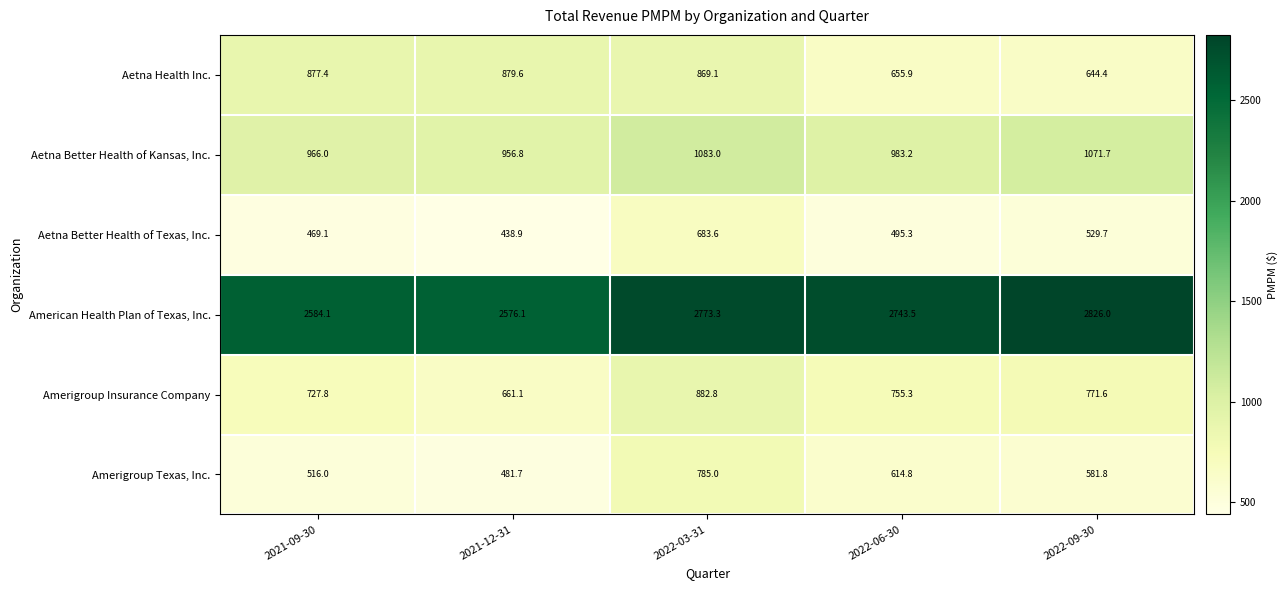

The value of Aetna Health Inc. at 2022-03-31 is 869.1. True or false?

True